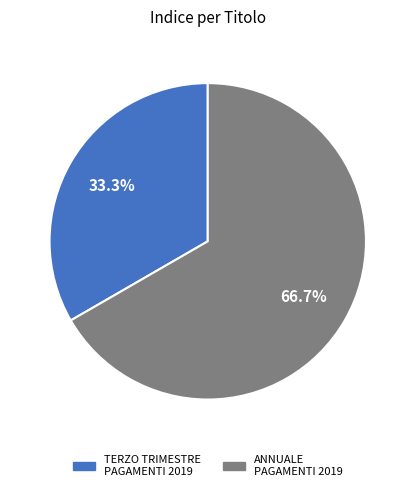

Is there any slice that represents more than half of the pie?

Yes